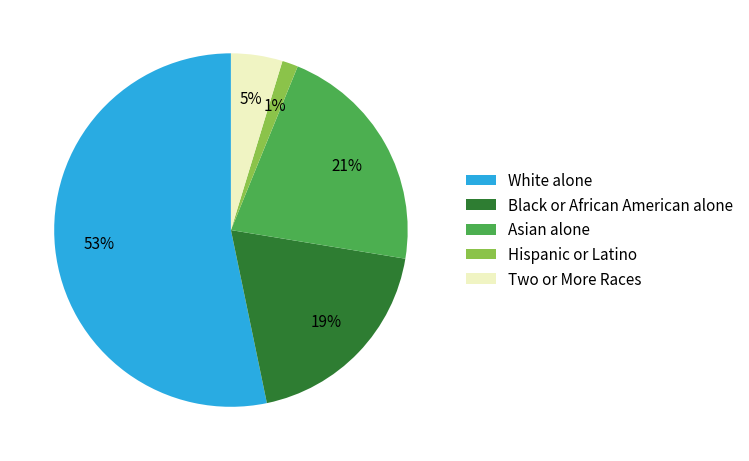

Rank the categories by value from highest to lowest.

White alone, Asian alone, Black or African American alone, Two or More Races, Hispanic or Latino